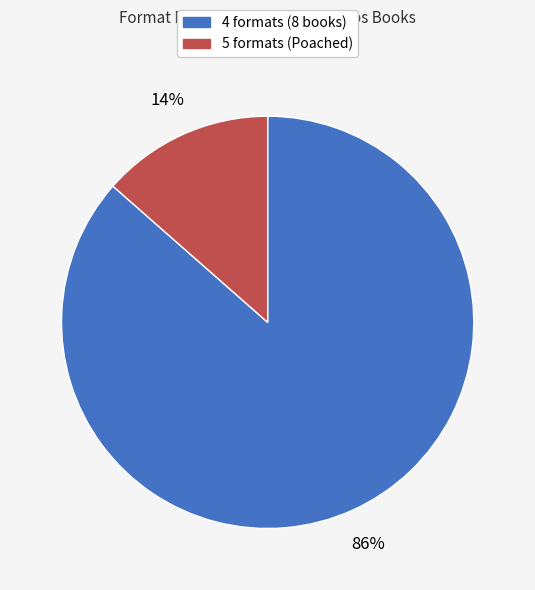

To the nearest percent, what is the average slice percentage?

50%